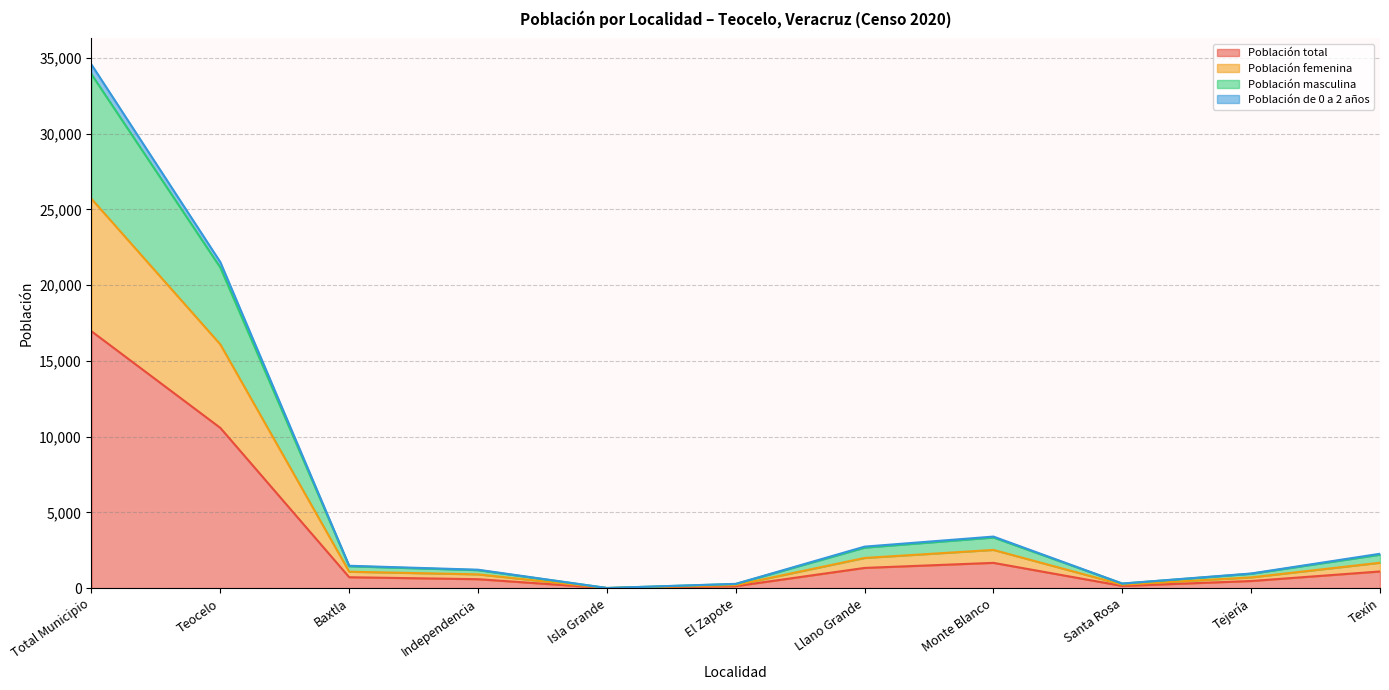

What is the maximum value for Población total?

16957